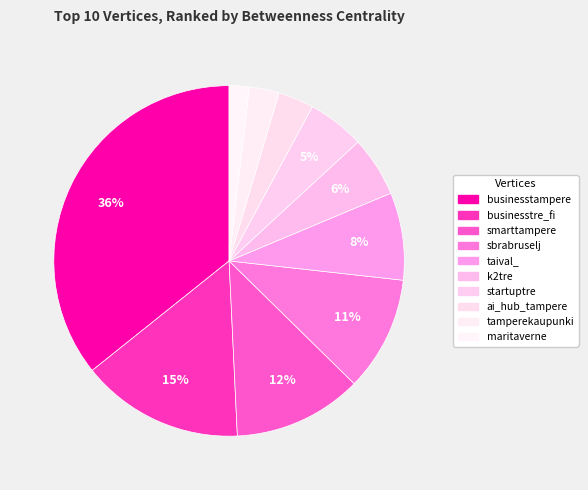

Which category has the smallest portion of the pie?

maritaverne